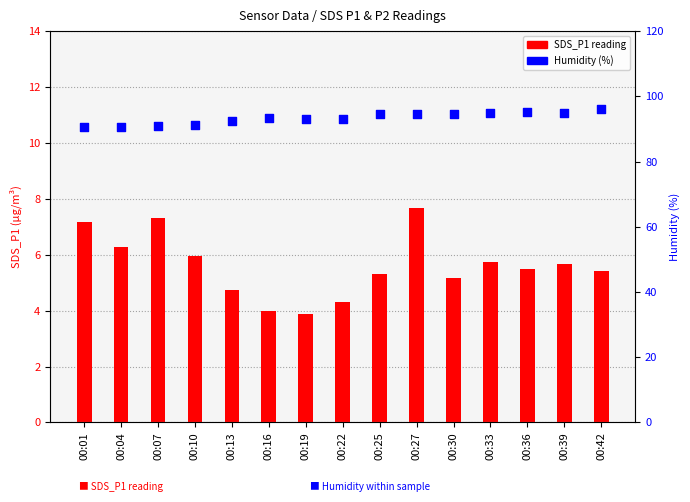

At which category is the sum across all series the highest?

00:27